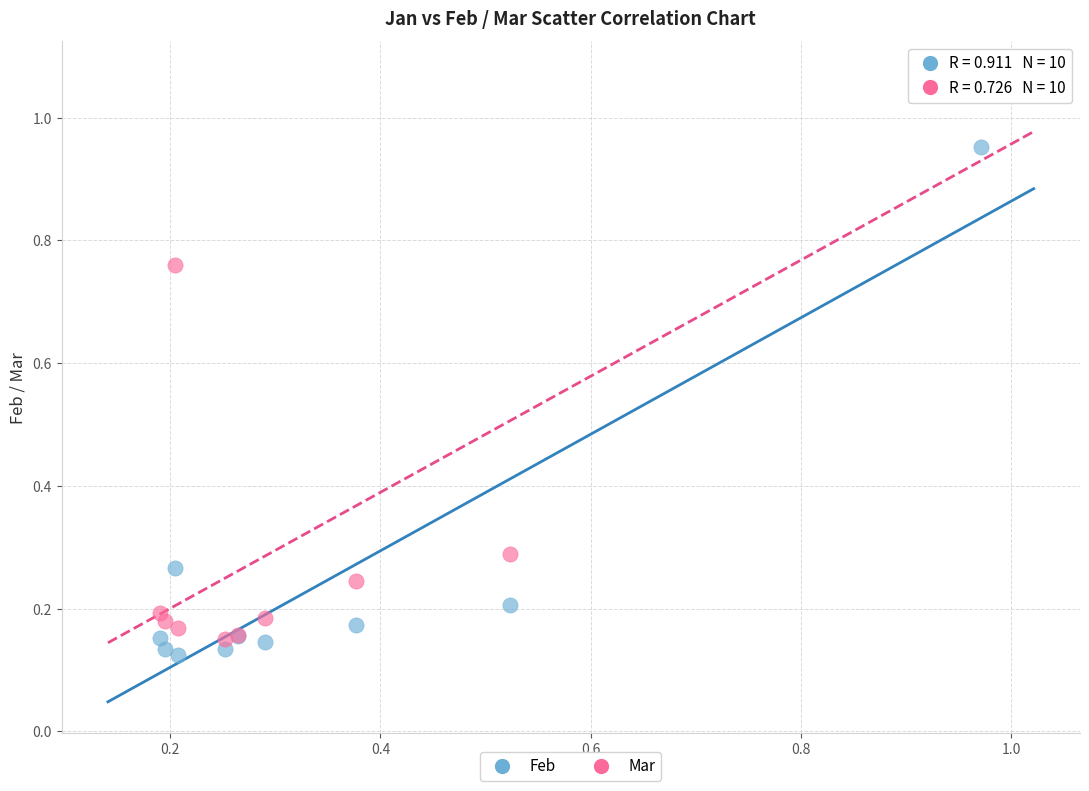

Which series has the widest spread of Y values?

Mar